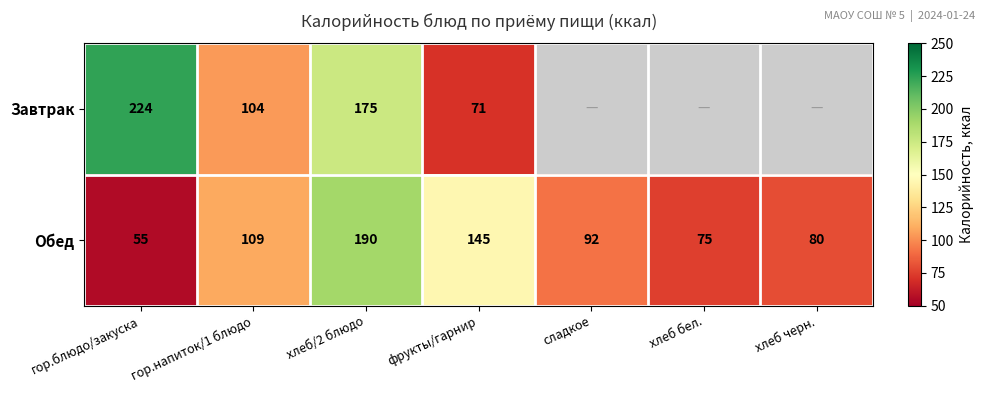

At how many categories does at least one series exceed 126?

3